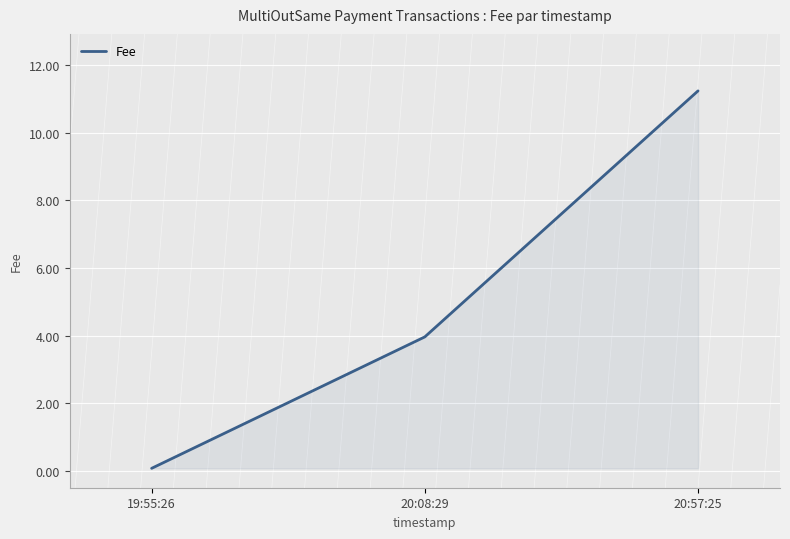

What is the difference between the maximum and minimum values?

11.2